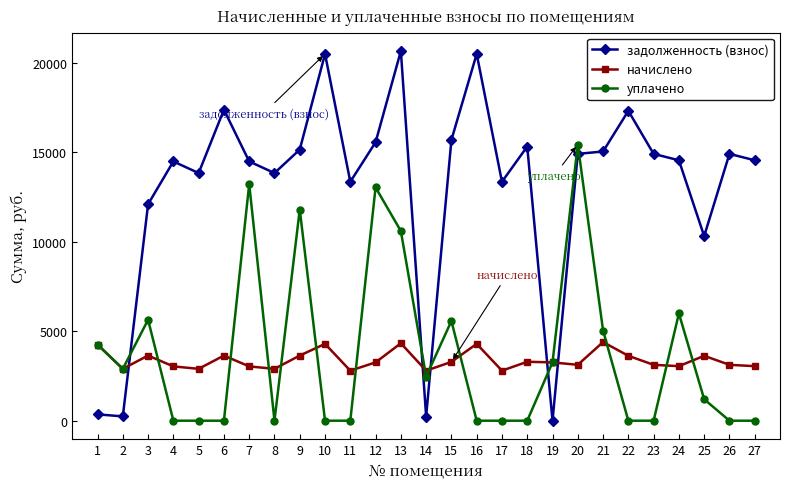

Which series ends up on top after the final intersection of начислено and задолженность (взнос)?

задолженность (взнос)